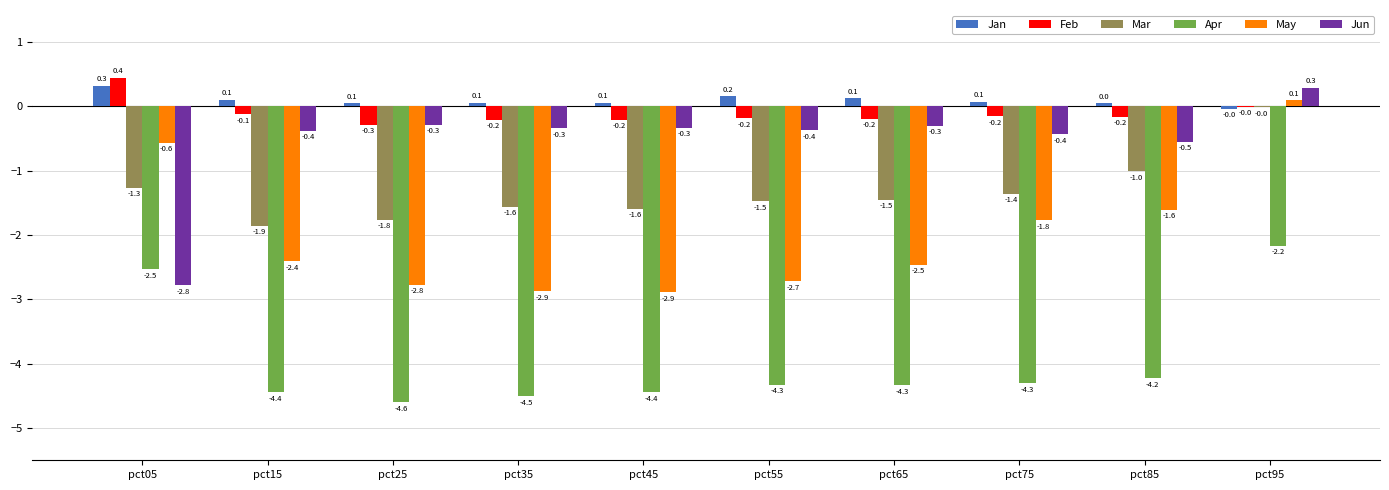

The May series shows -2.7 at pct85. True or false?

False